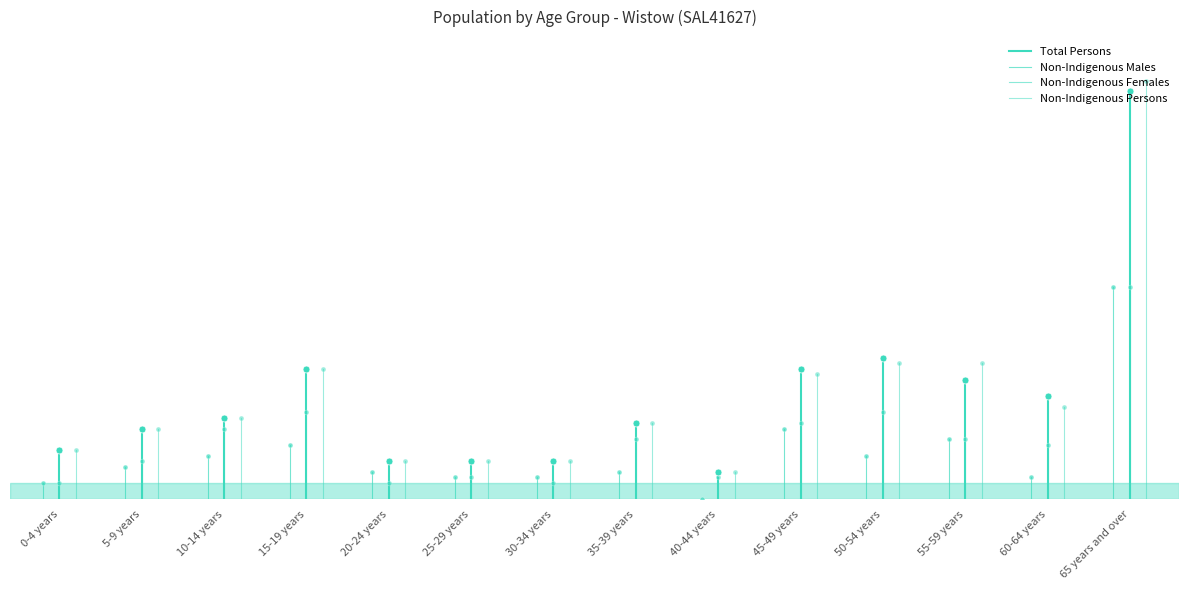

Which series has the widest spread of values?

Total Persons